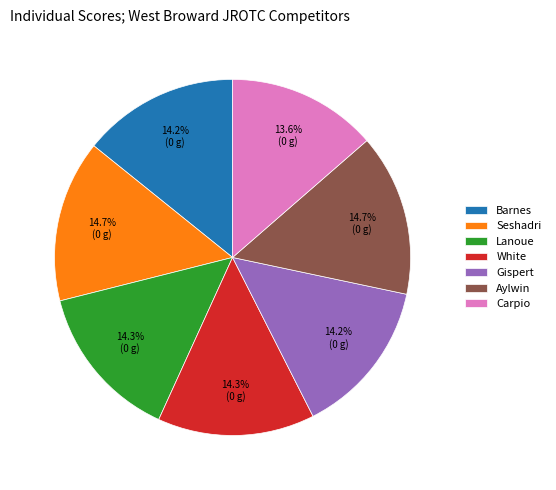

To the nearest percent, what percentage of the pie is Lanoue?

14%